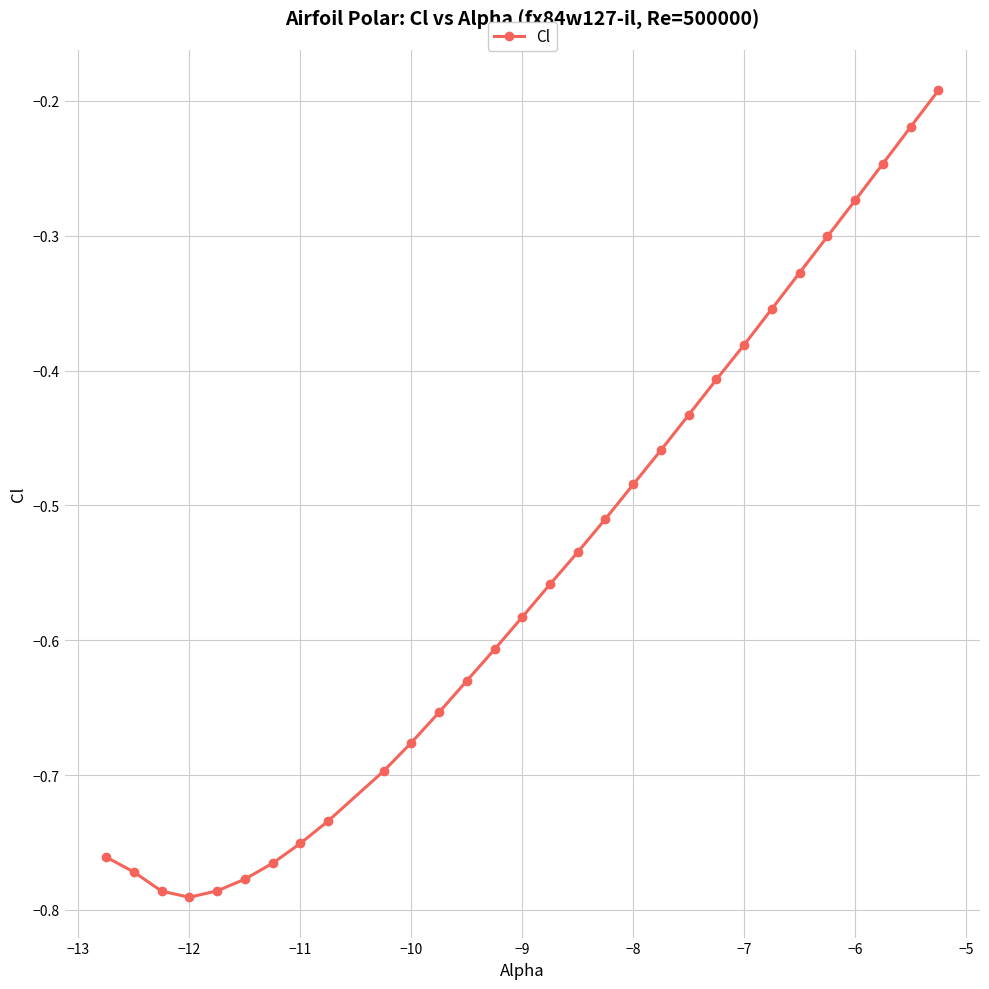

How many lines are shown in the chart?

1